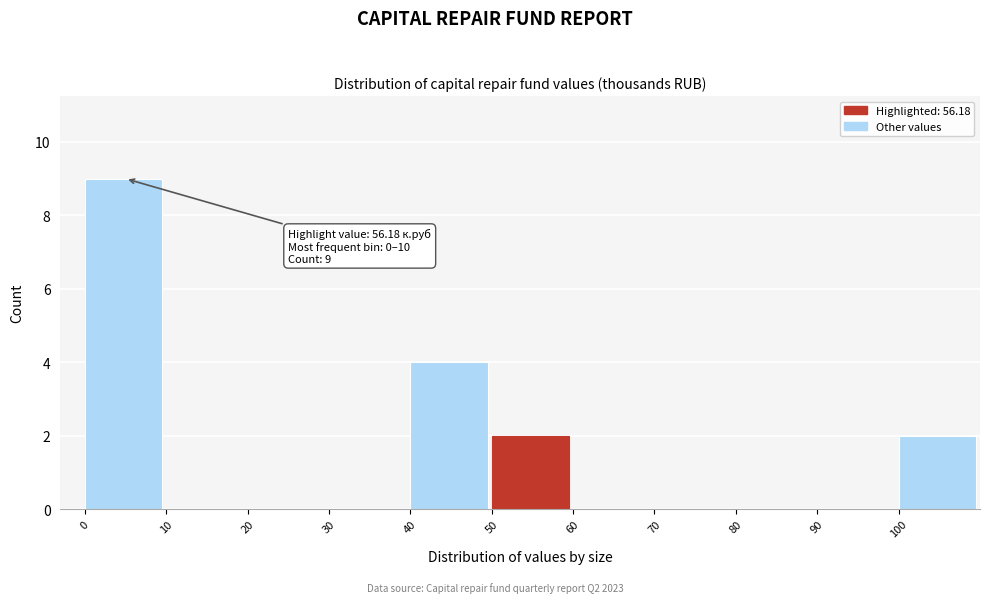

Which range on the x-axis has the tallest bar?

0 to 10